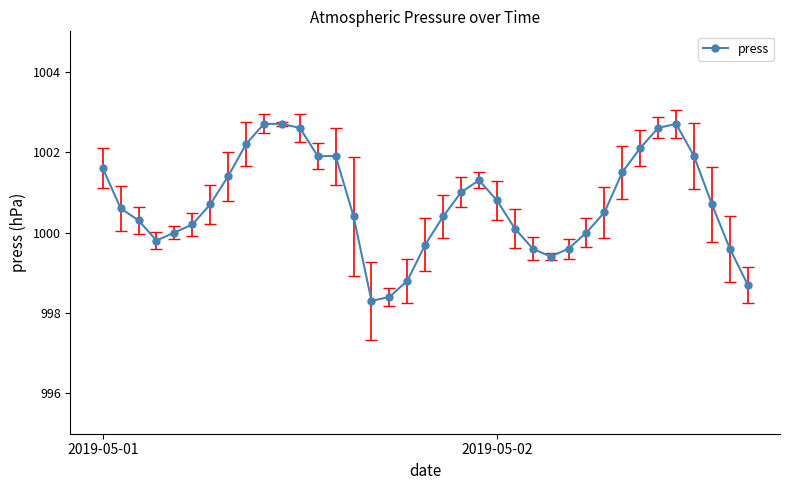

What is the difference between the maximum and minimum values?

4.4